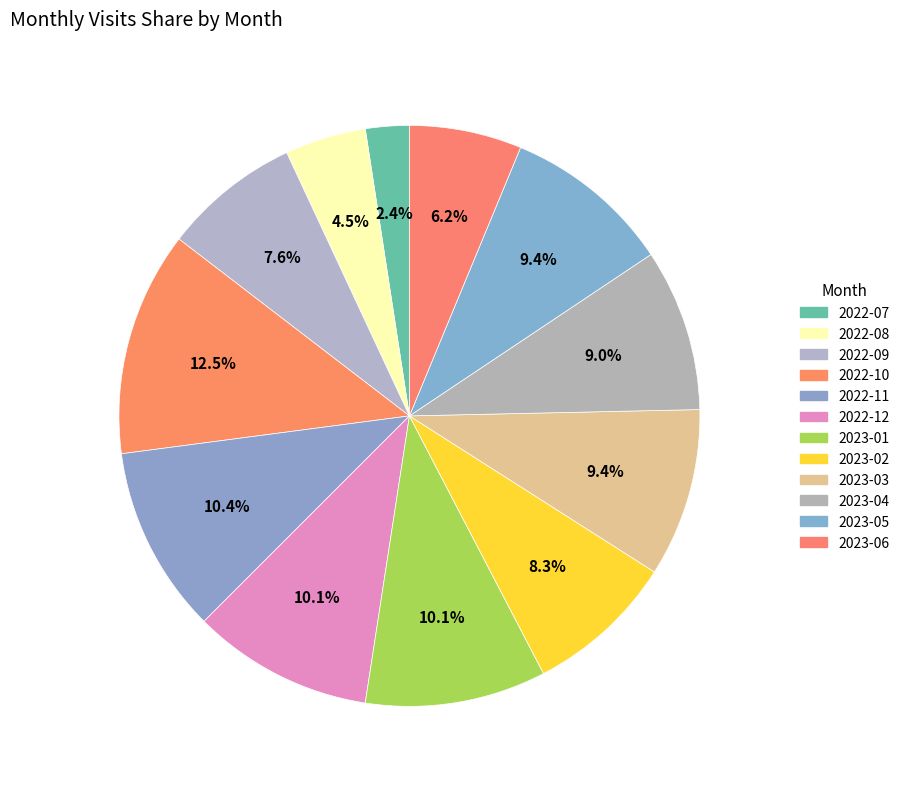

What percentage is the 2022-09 slice, to the nearest percent?

8%